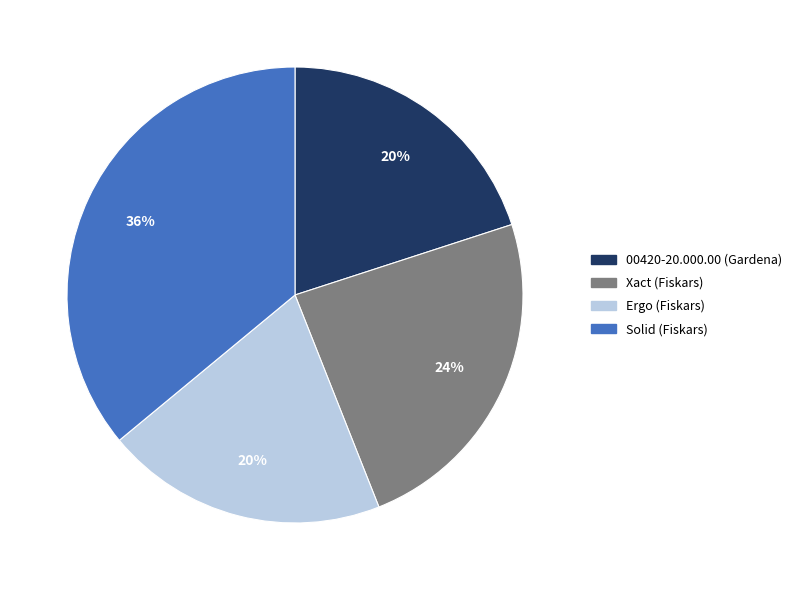

Combined, do Xact (Fiskars) and Ergo (Fiskars) account for over 50%?

No